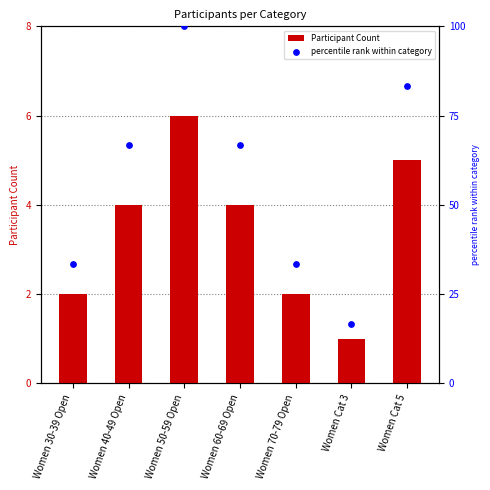

Which series has the largest total across all categories?

percentile rank within category